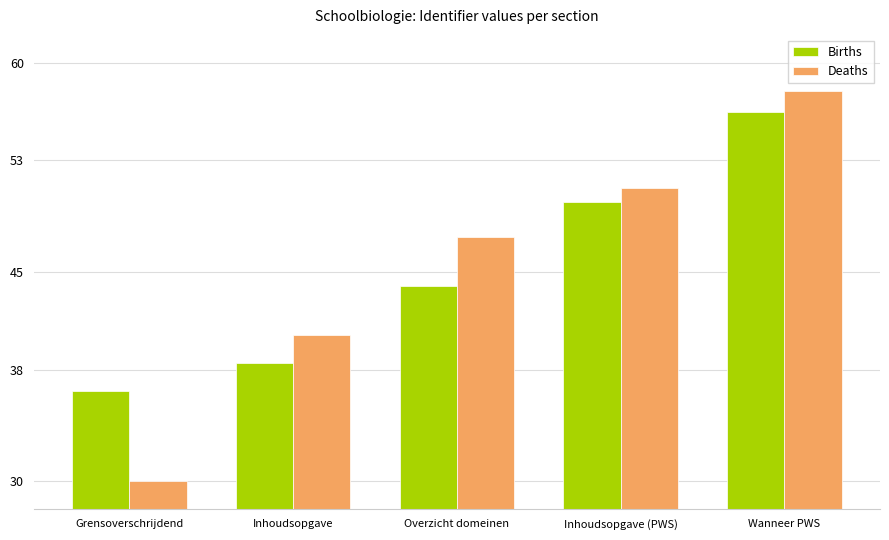

What position from the right is Grensoverschrijdend?

5